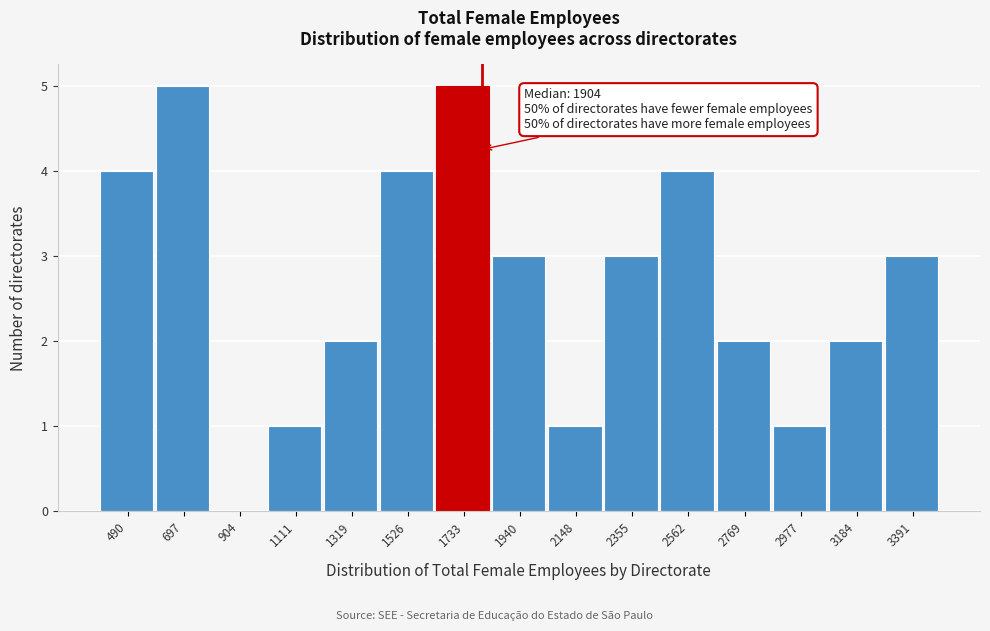

Reading left to right, transcribe all the data shown in this chart.

490=4	697=5	904=0	1111=1	1319=2	1526=4	1733=5	1940=3	2148=1	2355=3	2562=4	2769=2	2977=1	3184=2	3391=3